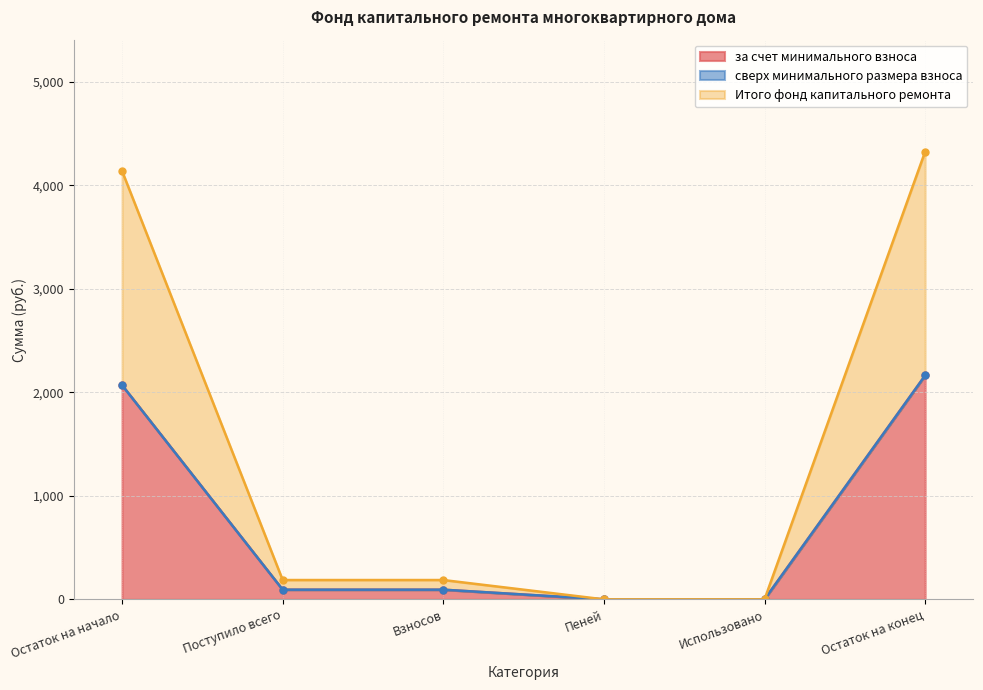

The за счет минимального взноса series shows -718.5 at Пеней. True or false?

False